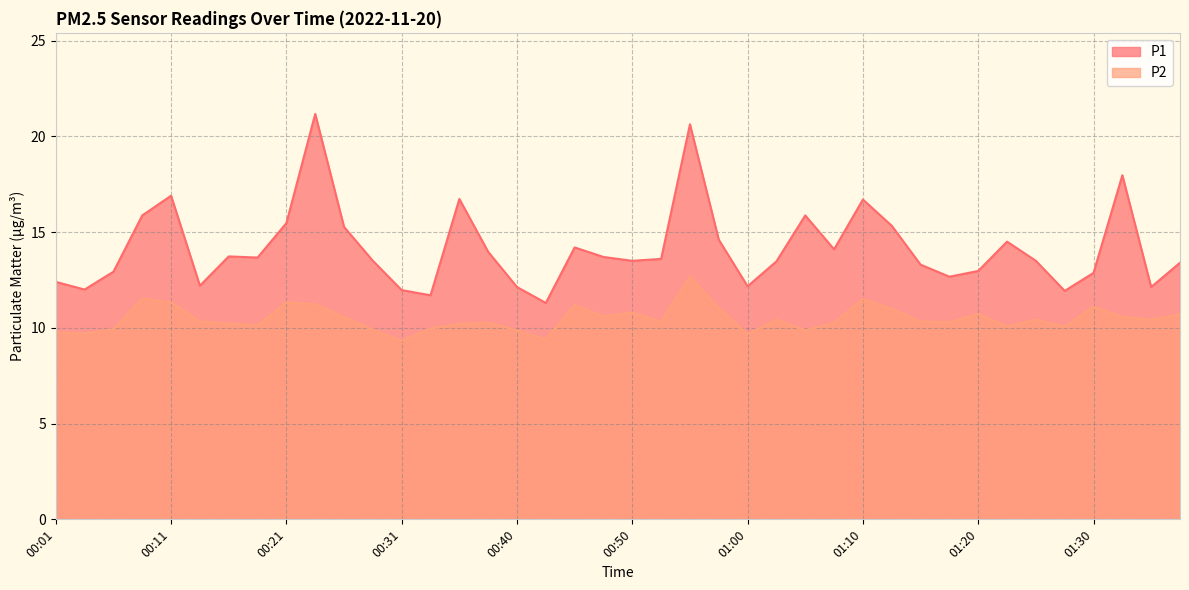

Where does the P2 series first go above 10?

00:08